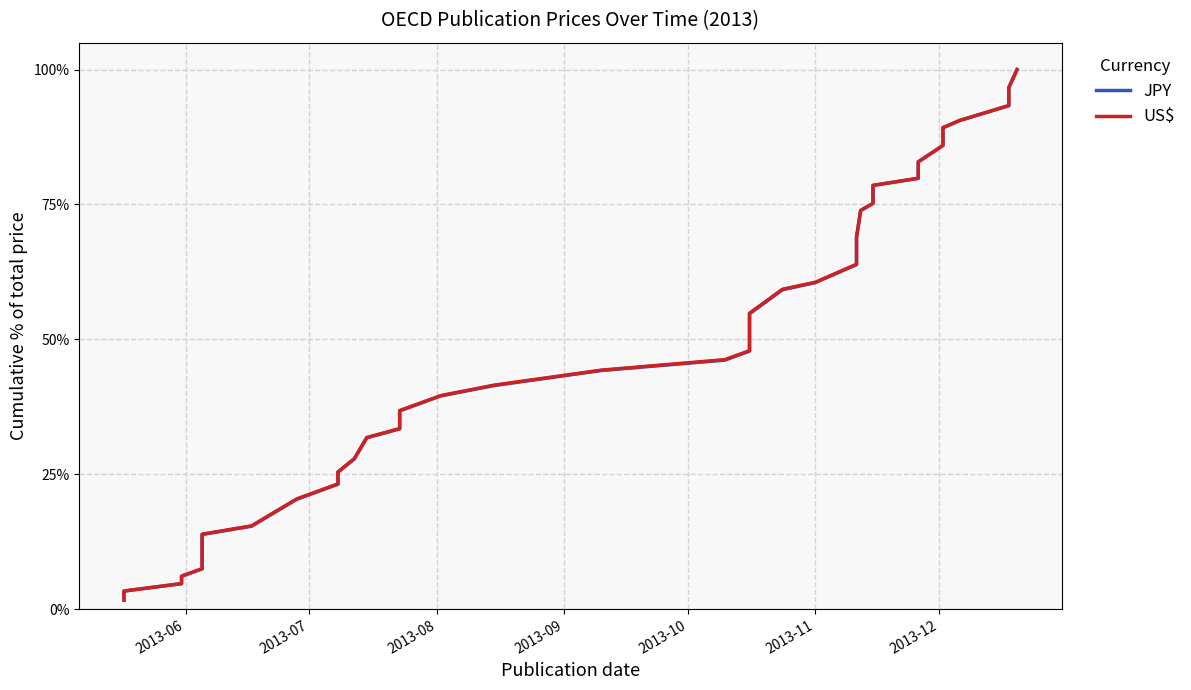

Is it true that JPY equals 0.1 at 22?

False